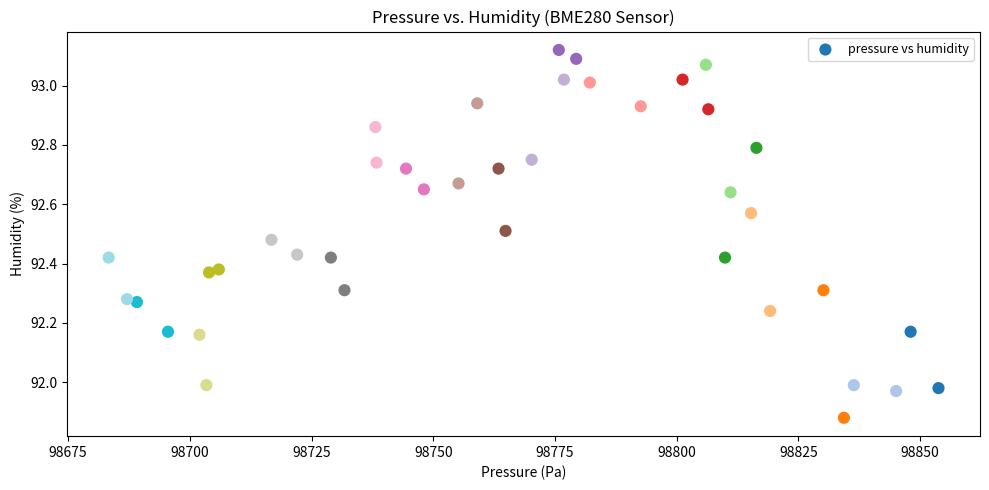

What is the range of Y values (max minus min)?

1.2